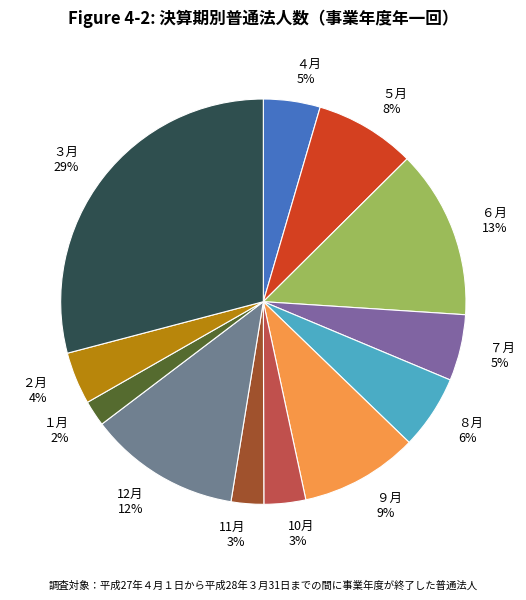

Do ８月 and ６月 together represent more than half of the pie?

No